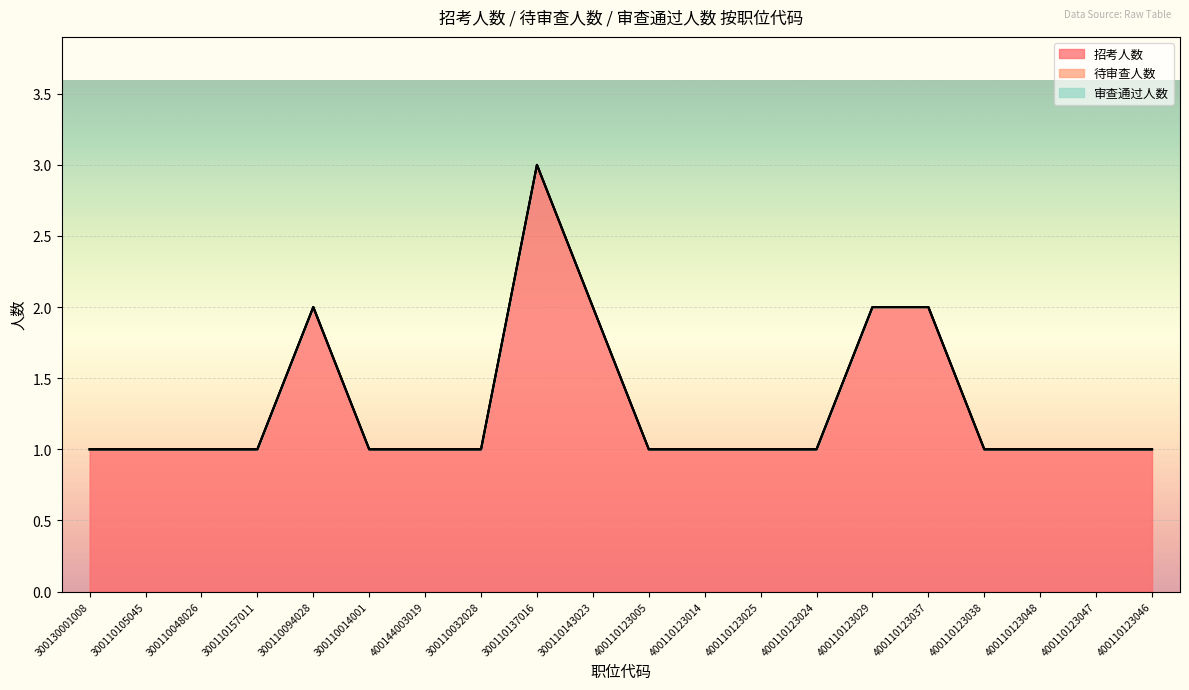

What is the sum of all 招考人数 values?

26